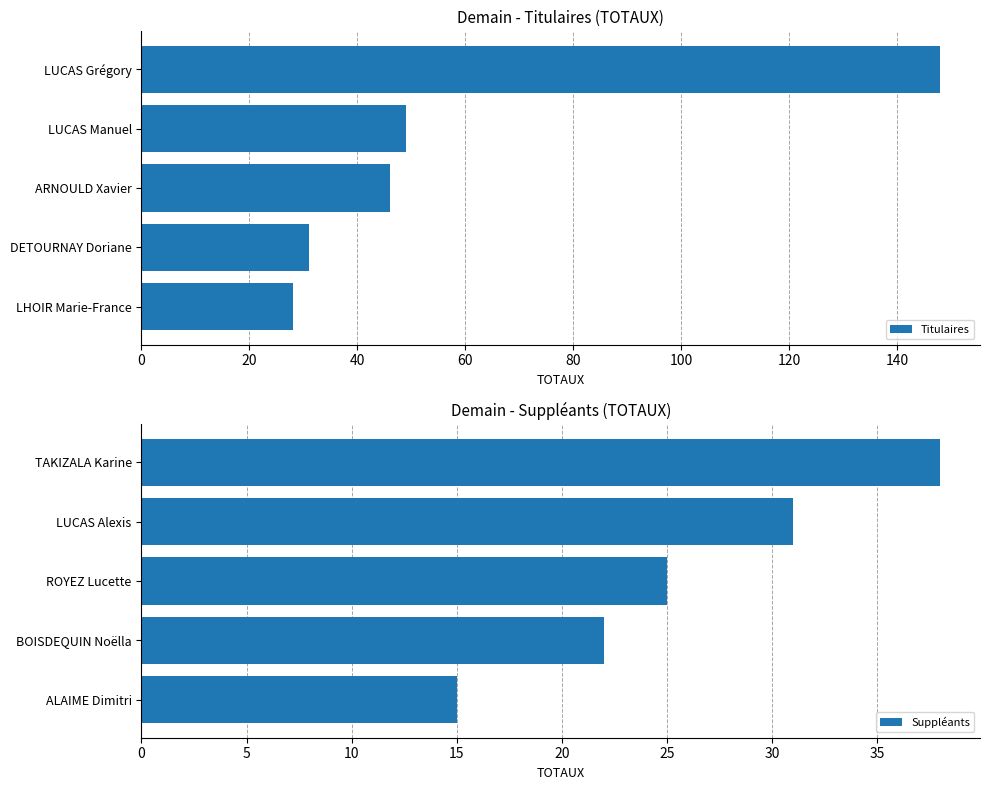

How many bars are there in total?

10